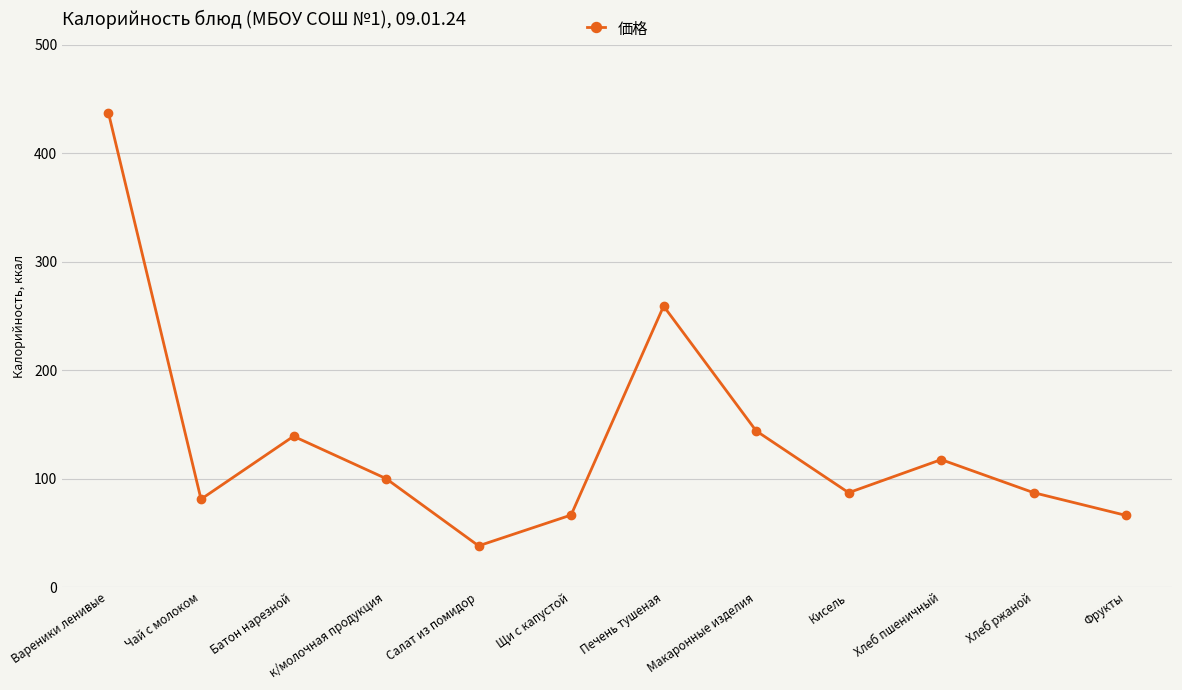

How many distinct data groups are displayed?

1